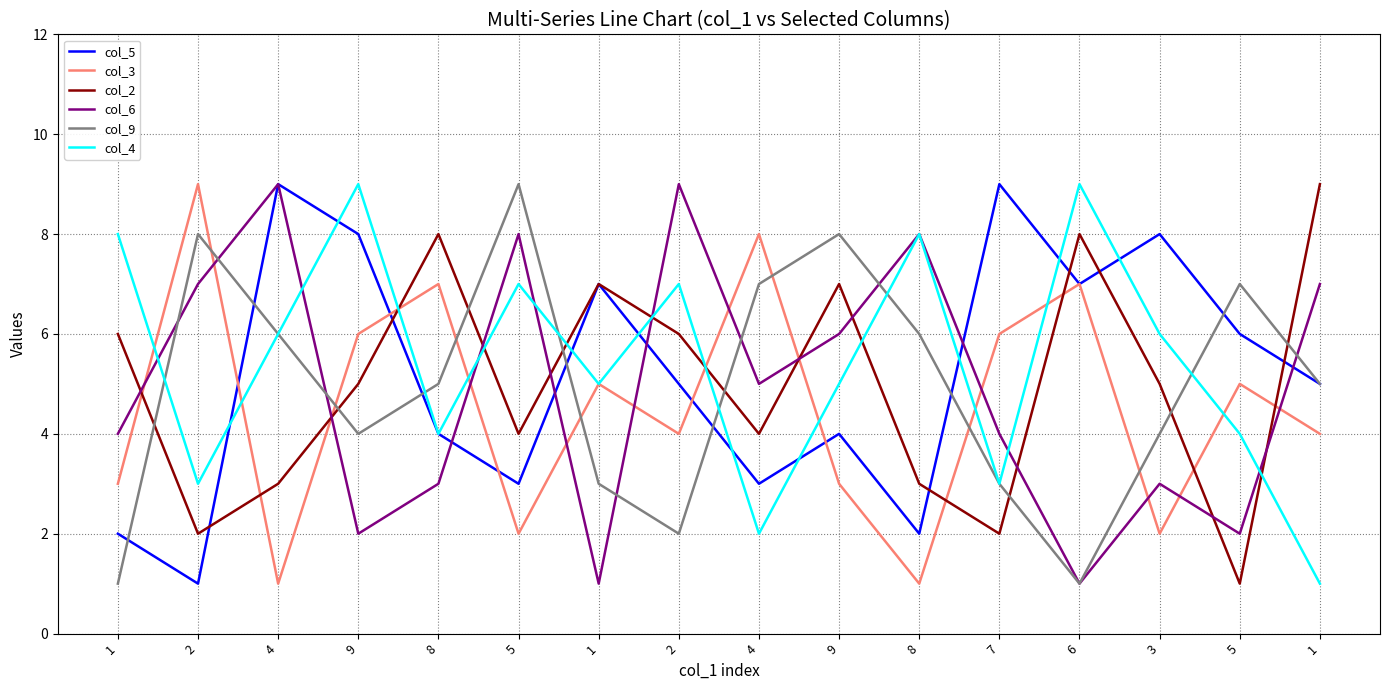

What is the spread (max minus min) of values at 8?

5